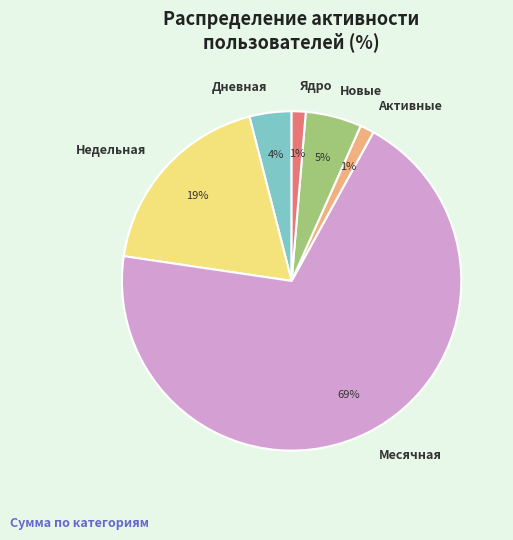

What percentage is the Новые slice, to the nearest percent?

5%